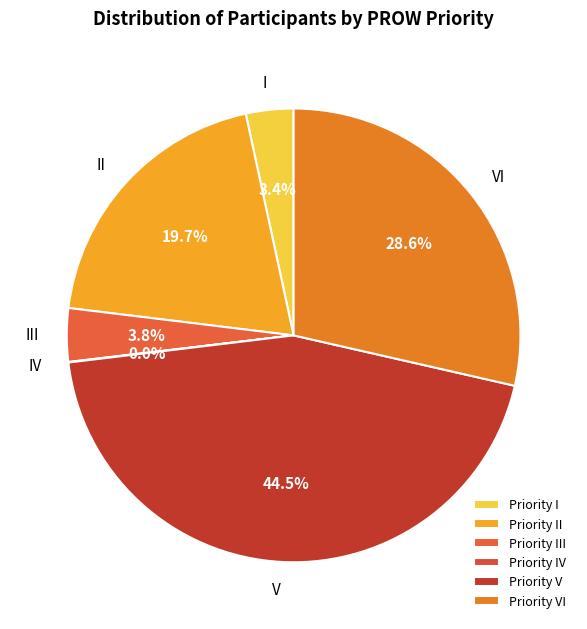

Between V and II, which is larger?

V